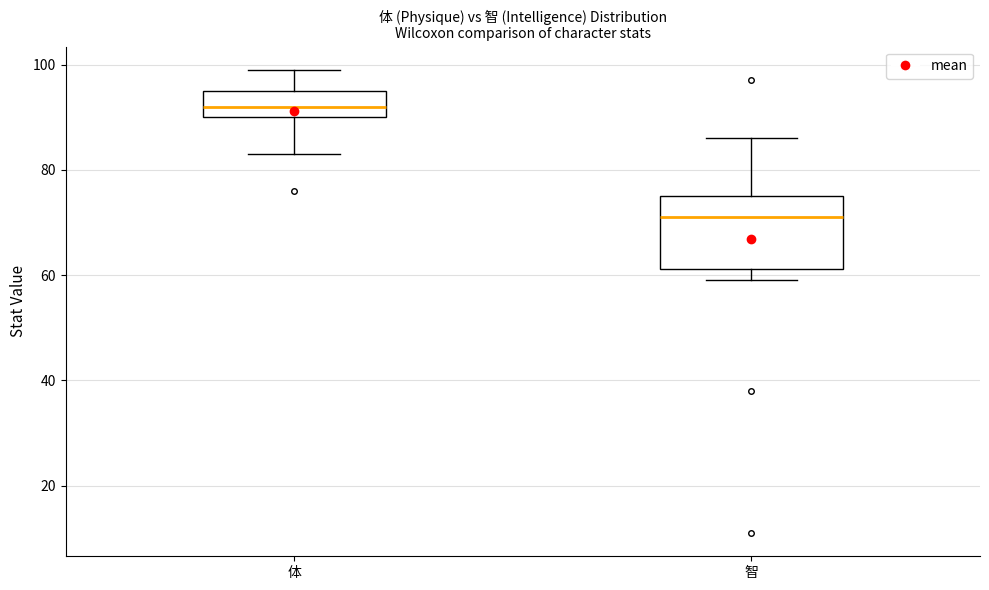

Reading left to right, transcribe this box plot: for each box, give where its median line is, the range the box spans, and where its two whiskers end, as read against the y-axis. The values are not printed on the chart, so give them approximately, as read against the axis.

体: median 92, box 90 to 96, whiskers 84 to 100
智: median 72, box 62 to 76, whiskers 60 to 86